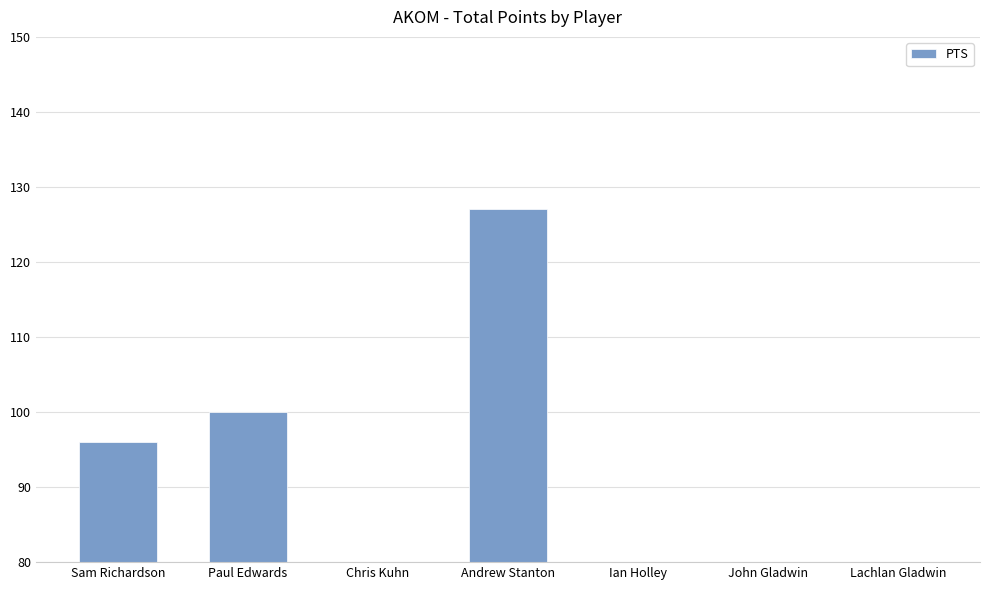

What is the sum of the values at Paul Edwards and Chris Kuhn?

129